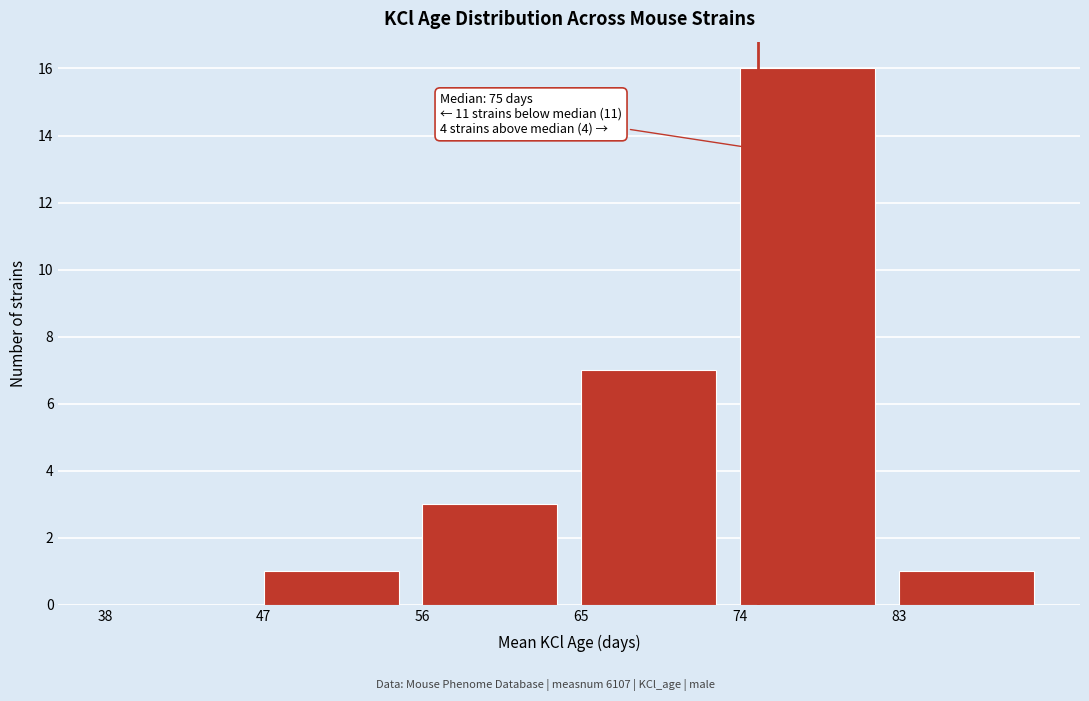

Which range on the x-axis has the tallest bar?

74 to 83